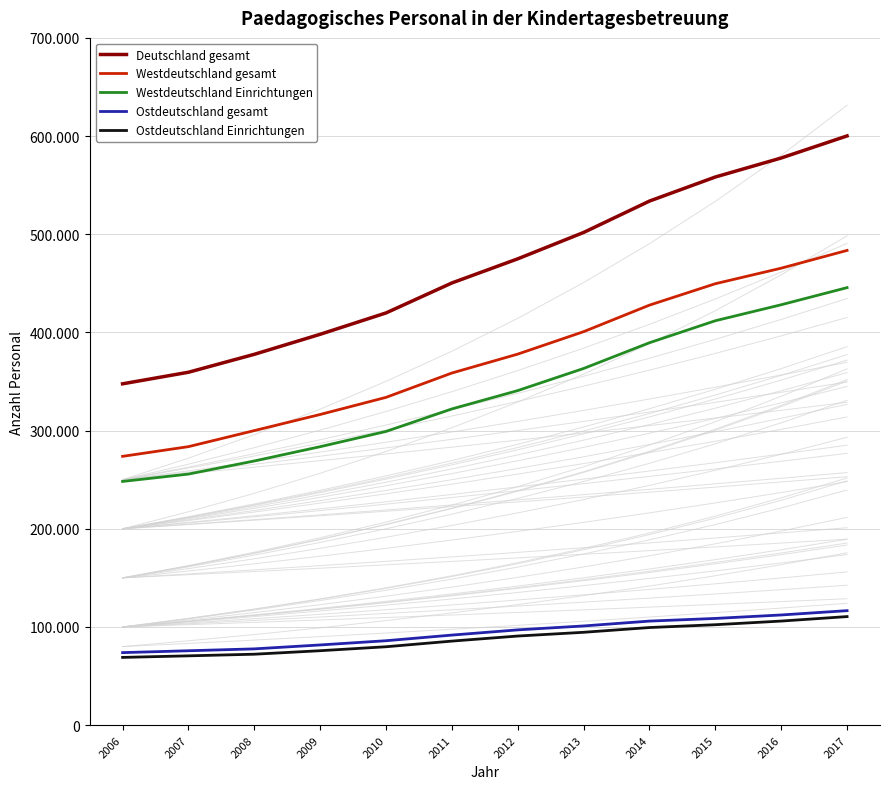

Which category has the highest value across all series?

2017